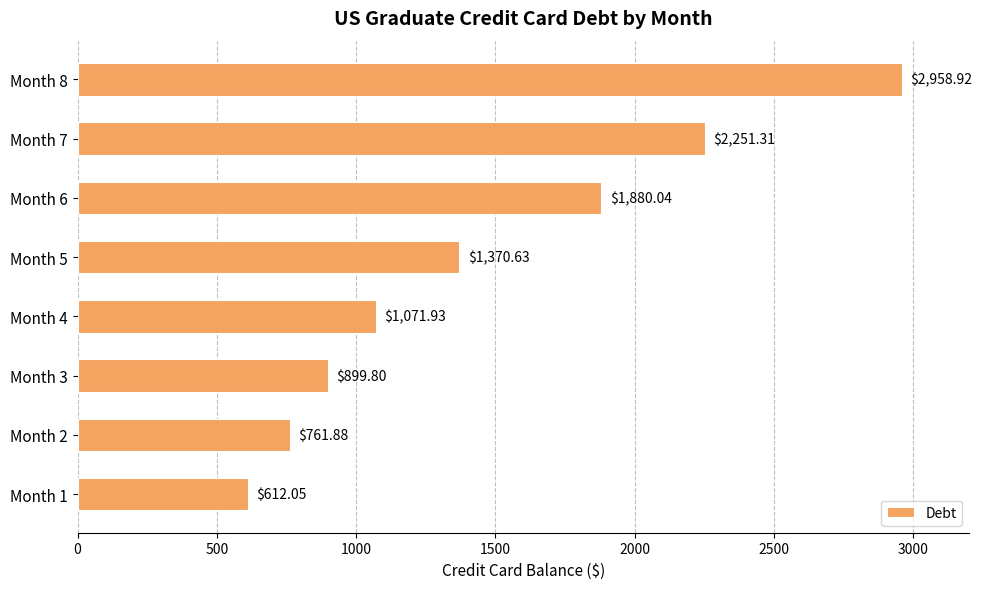

How many values are below 1370?

4